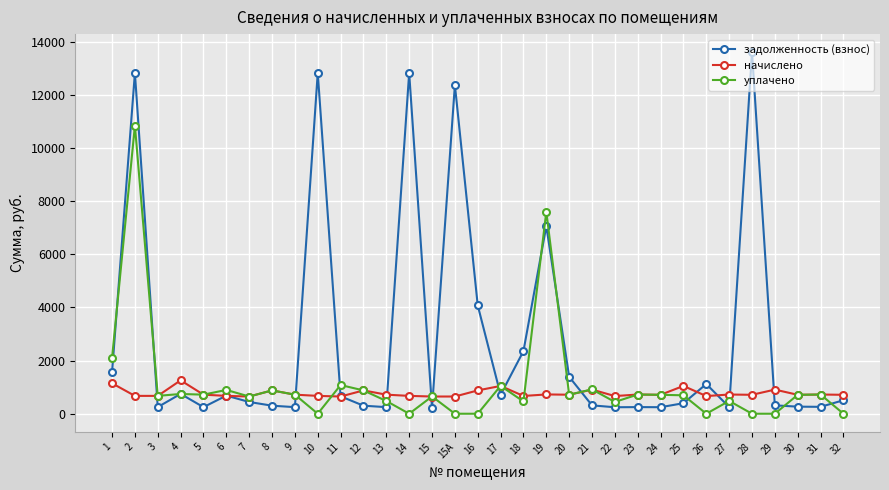

At 16, list the series in order from smallest to largest.

уплачено, начислено, задолженность (взнос)